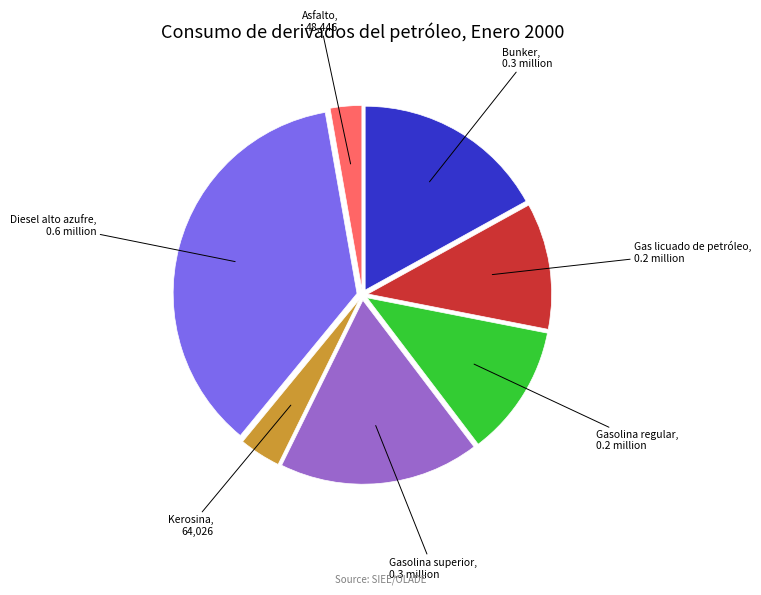

Is there a majority slice in this chart?

No